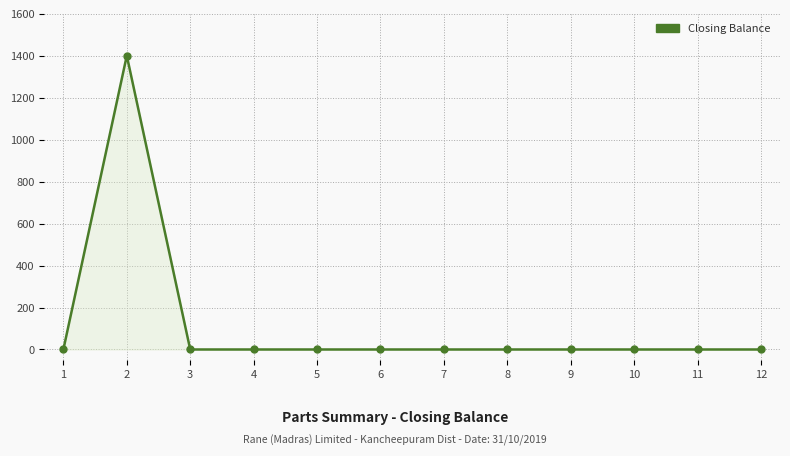

How many lines are shown in the chart?

1